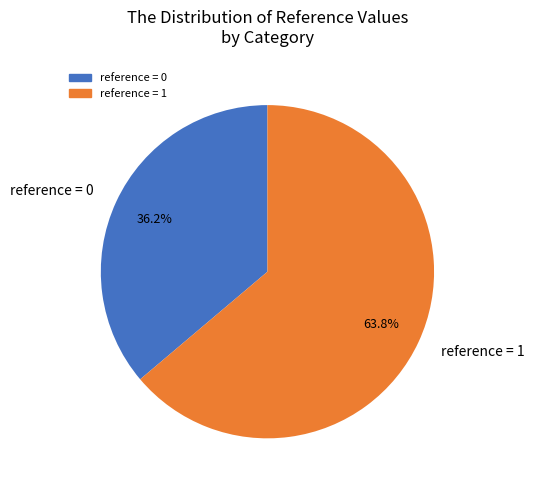

Does reference = 0 account for over 50% of the chart?

No